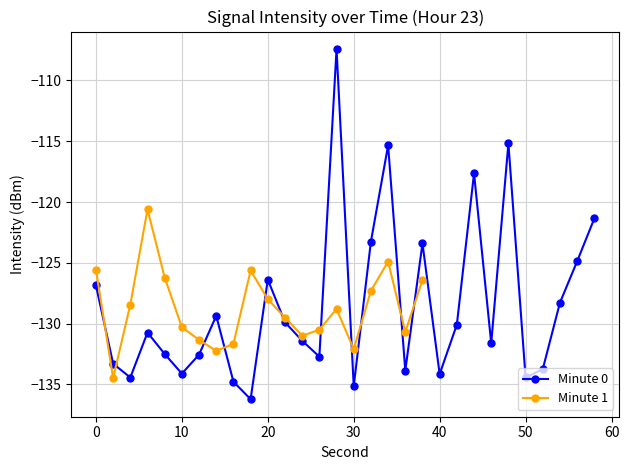

The chart shows a value of -73.1 at 2. True or false?

False